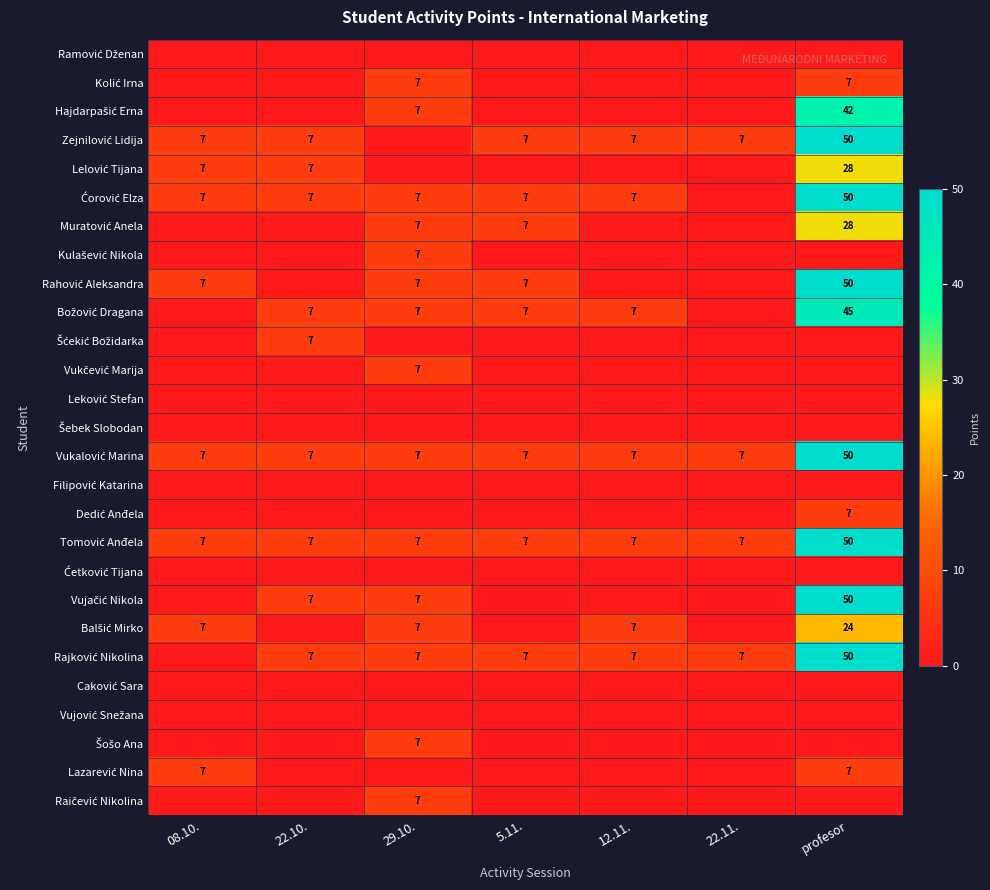

What value does the Rajković Nikolina series have at 22.11., to the nearest 10?

10